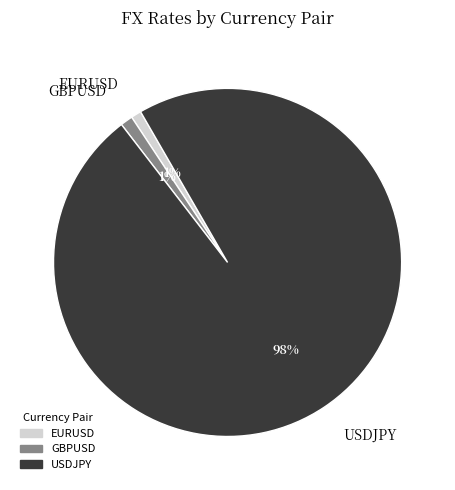

Which slice is the largest?

USDJPY